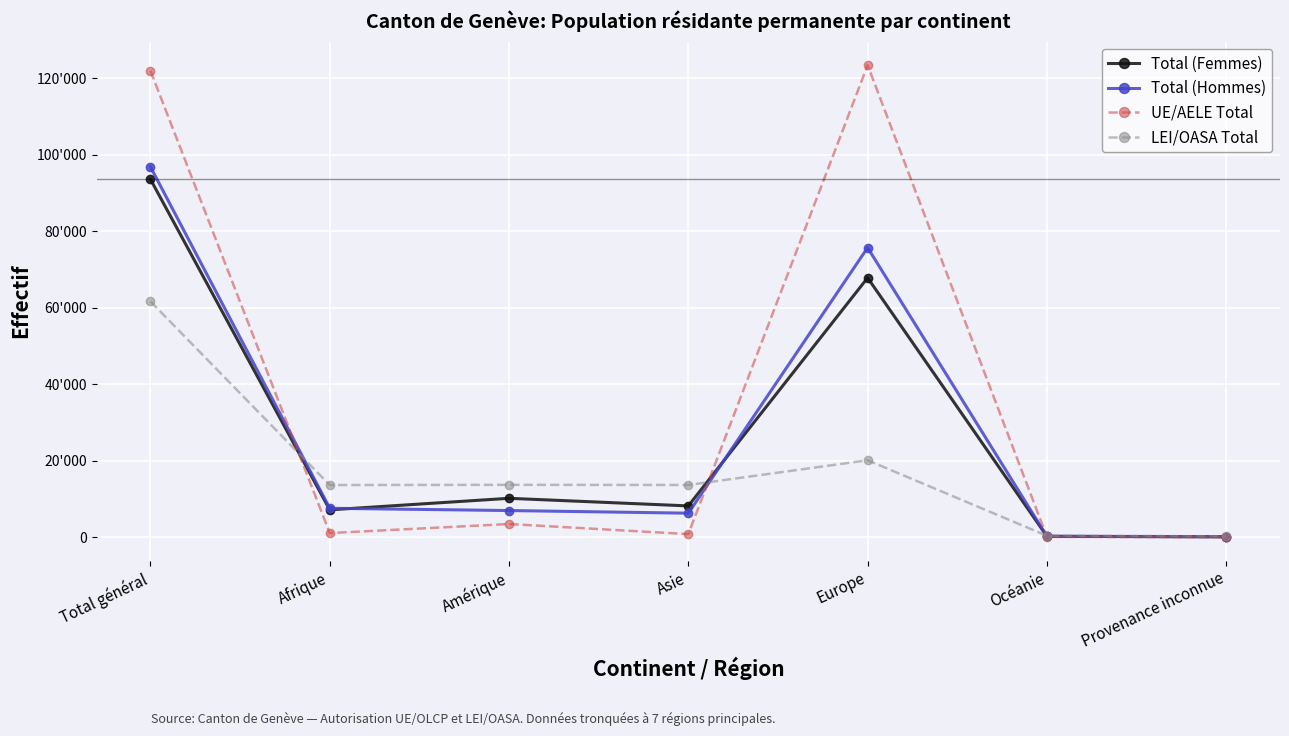

Where is the first local maximum for LEI/OASA Total?

Amérique